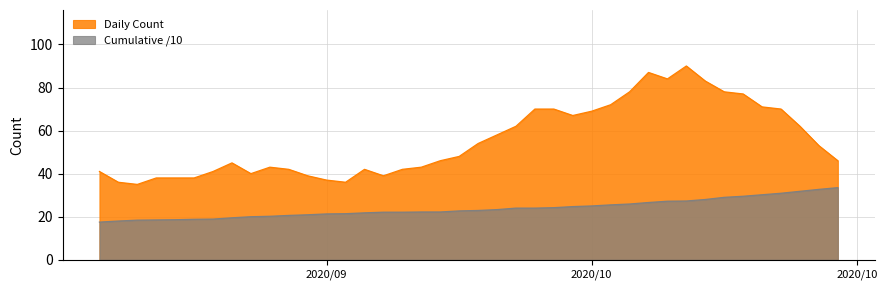

True or false: Daily Count has more than 1 interior local peaks.

True